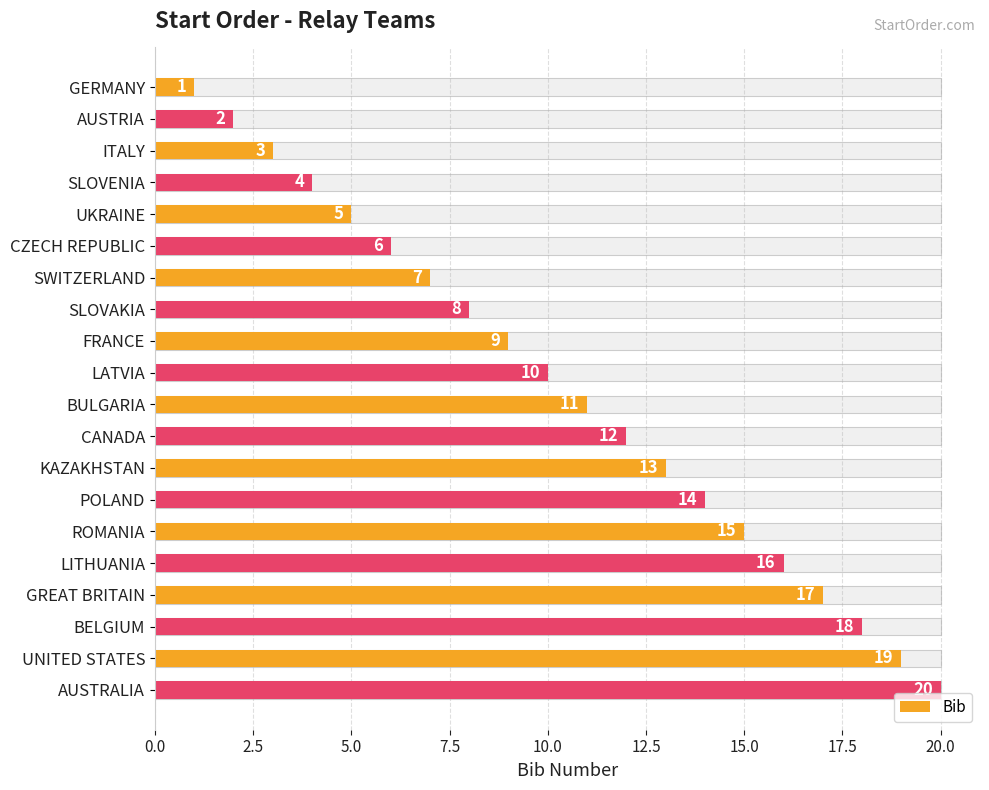

What is the value of the 4th bar from the left?

4